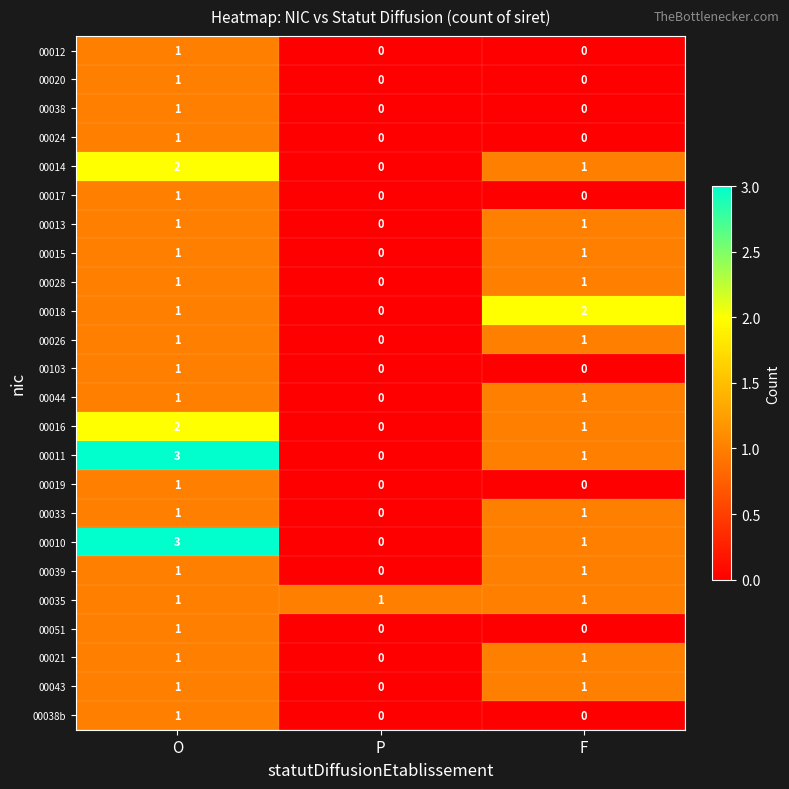

At how many categories does at least one series exceed 0?

3